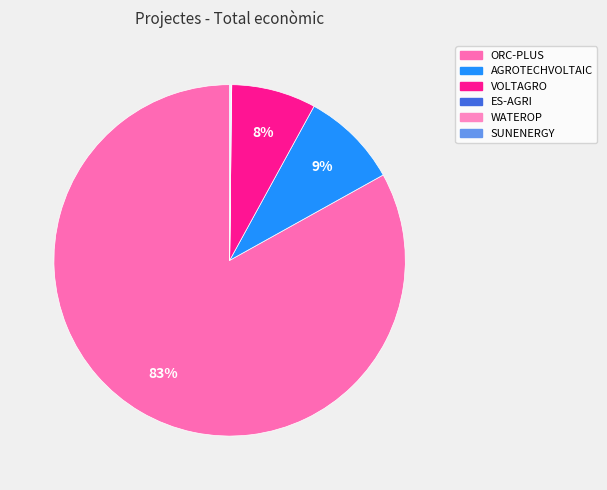

To the nearest percent, what is the average slice percentage?

17%